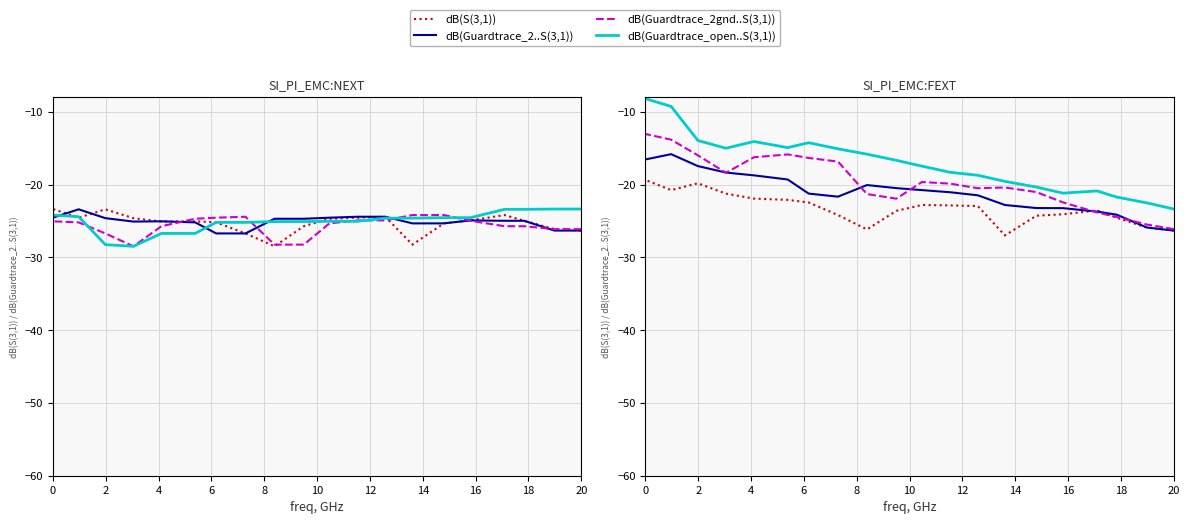

How many interior local valleys does the dB(Guardtrace_2gnd..S(3,1)) series have?

3